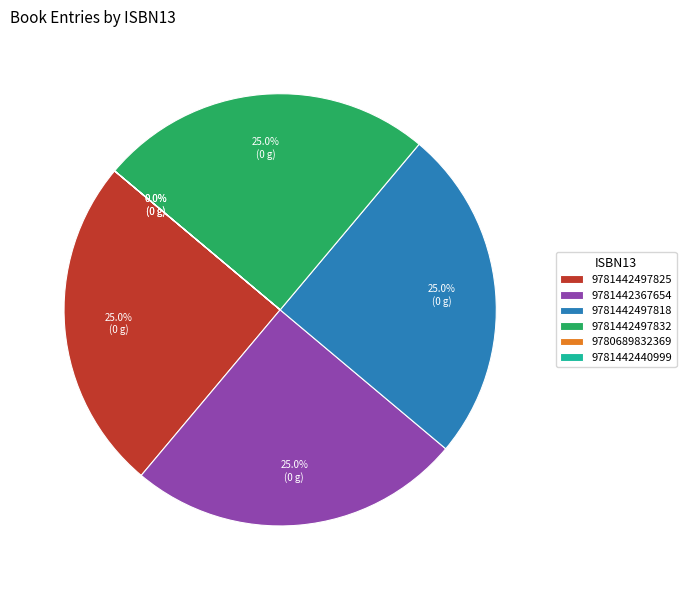

Does 9781442497818 account for over 50% of the chart?

No